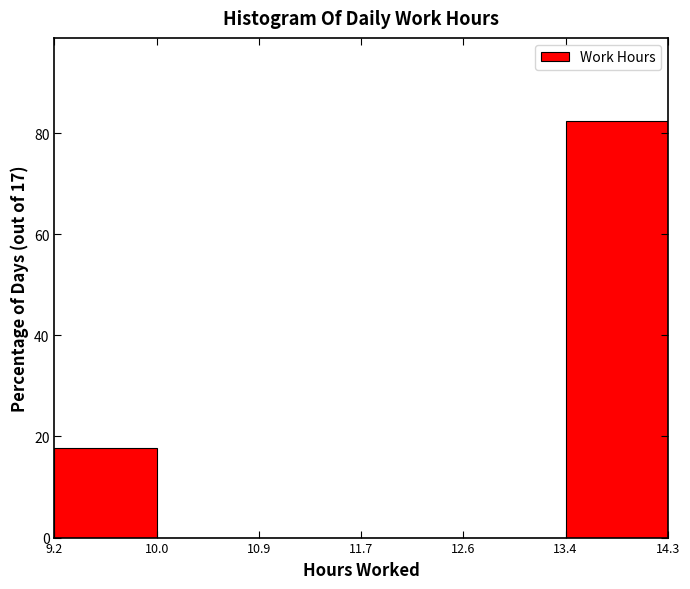

How tall is the bar that spans 9.2 to 10.0 on the x-axis? The values are not printed on the chart, so give them approximately, as read against the axis.

18